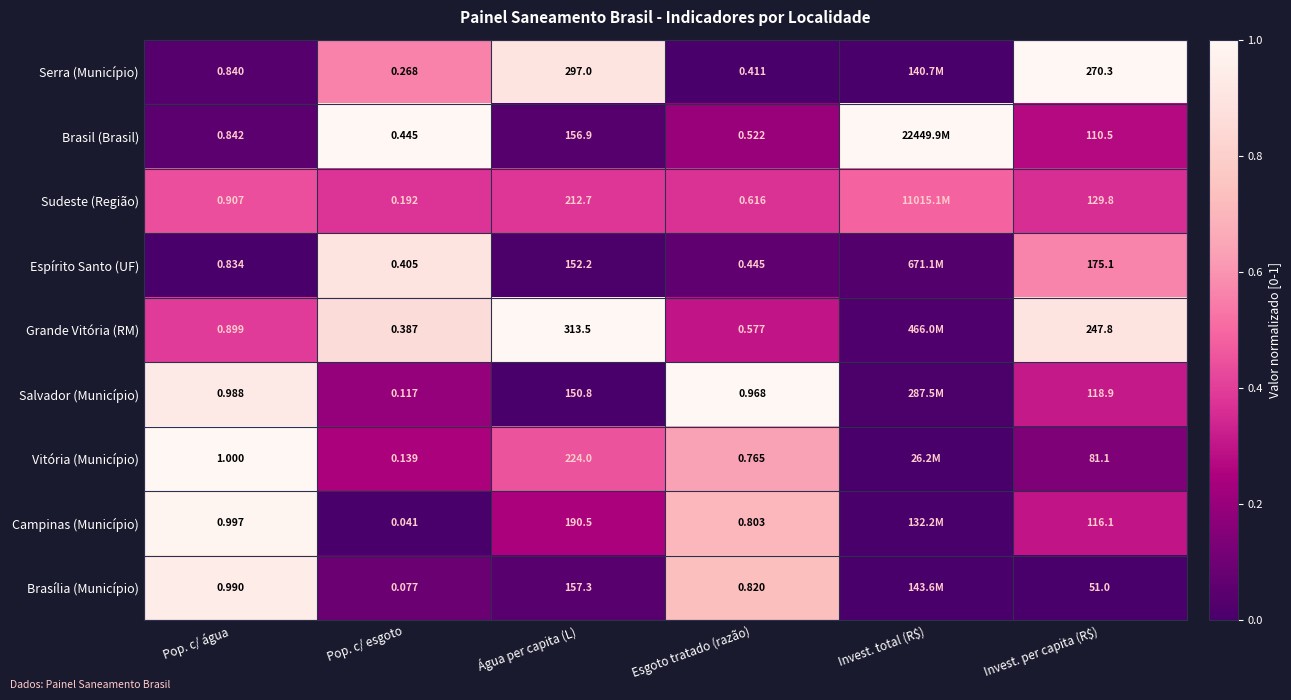

Is the value of Brasília (Município) at Esgoto tratado (razão) greater than the value of Salvador (Município) at Esgoto tratado (razão)?

No